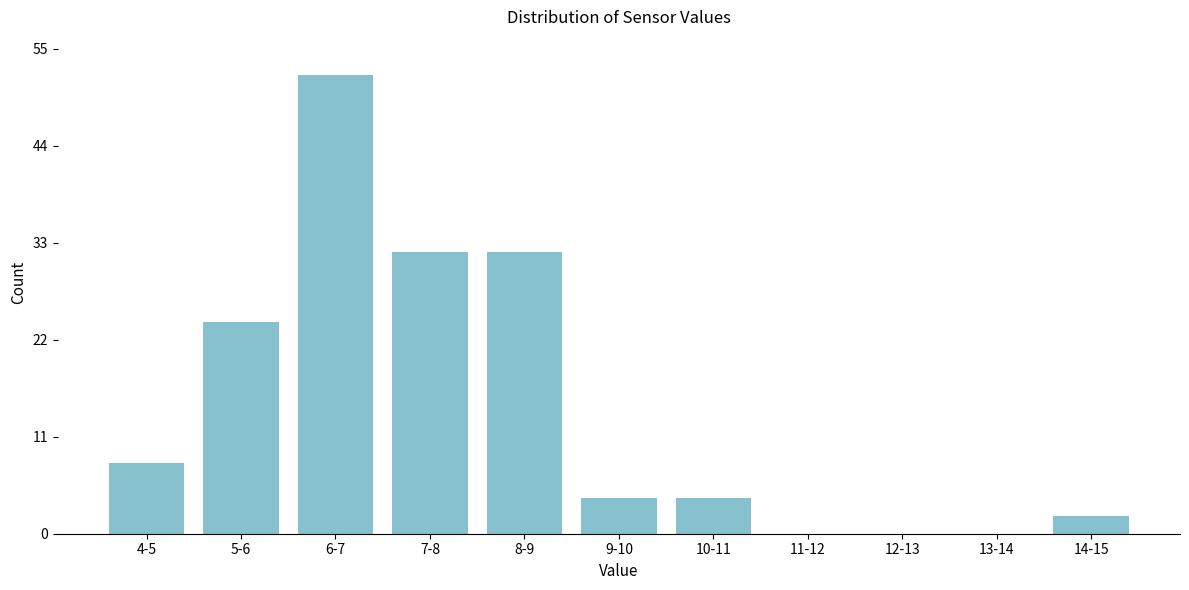

Reading left to right, extract all data points from this chart.

4-5=8	5-6=24	6-7=52	7-8=32	8-9=32	9-10=4	10-11=4	11-12=0	12-13=0	13-14=0	14-15=2